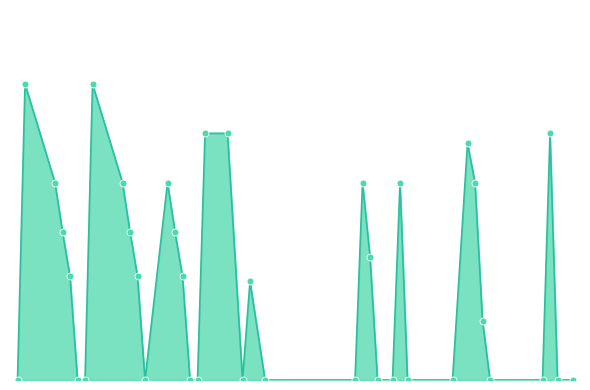

Is this an area chart (filled region under the line)?

Yes